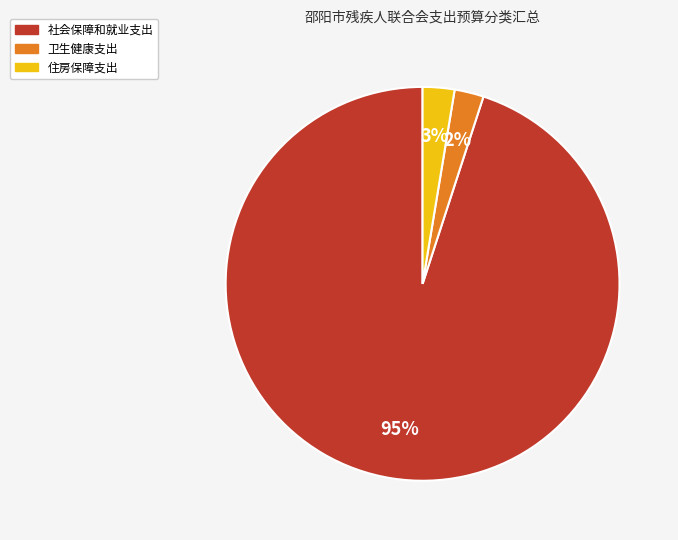

What is the largest slice in the pie chart?

社会保障和就业支出